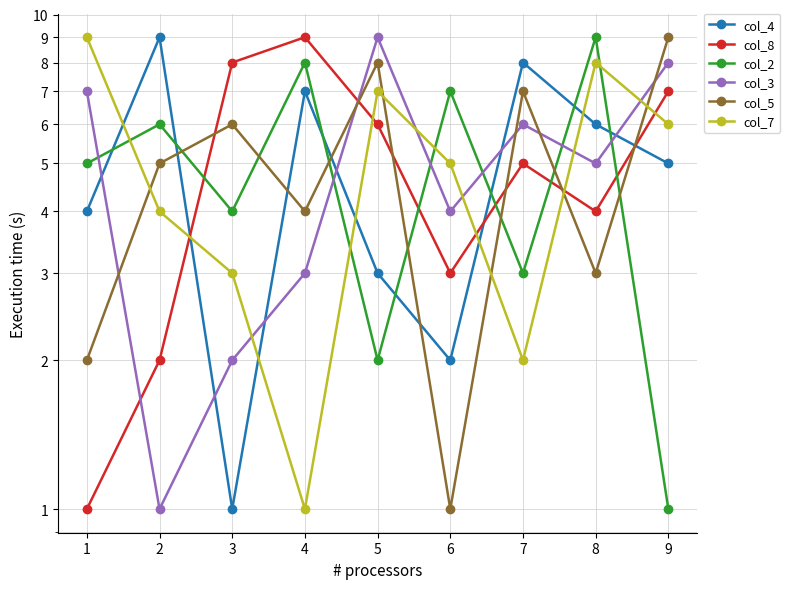

Is the value of col_7 at 6 greater than the value of col_2 at 3?

Yes